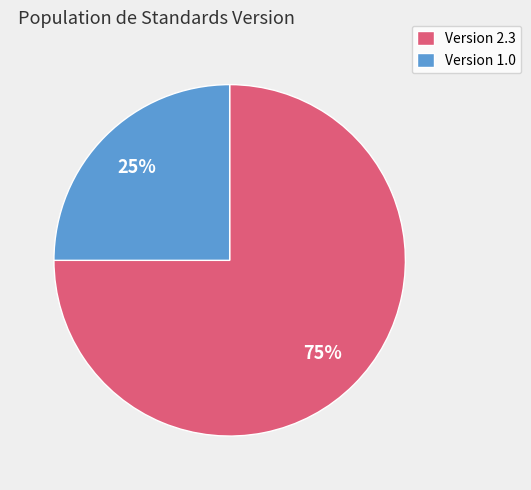

What is the largest slice in the pie chart?

Version 2.3